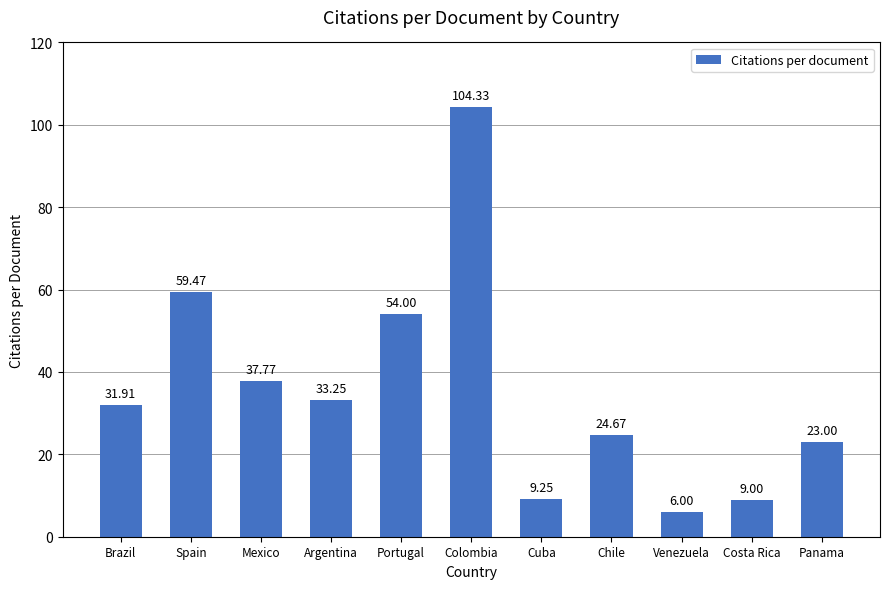

What is the difference between the values at Spain and Venezuela?

53.5